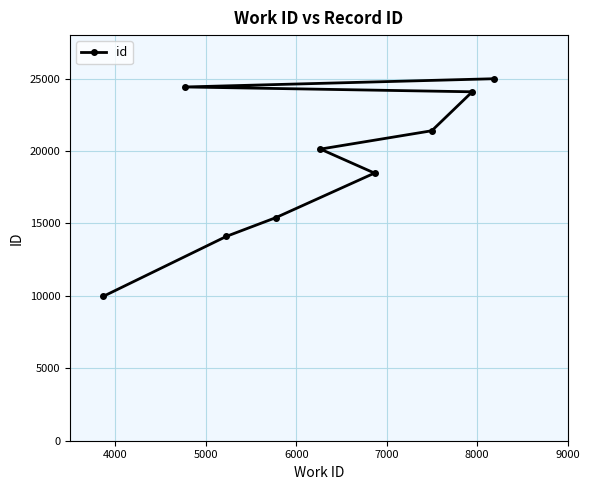

What is the greatest value displayed?

24989